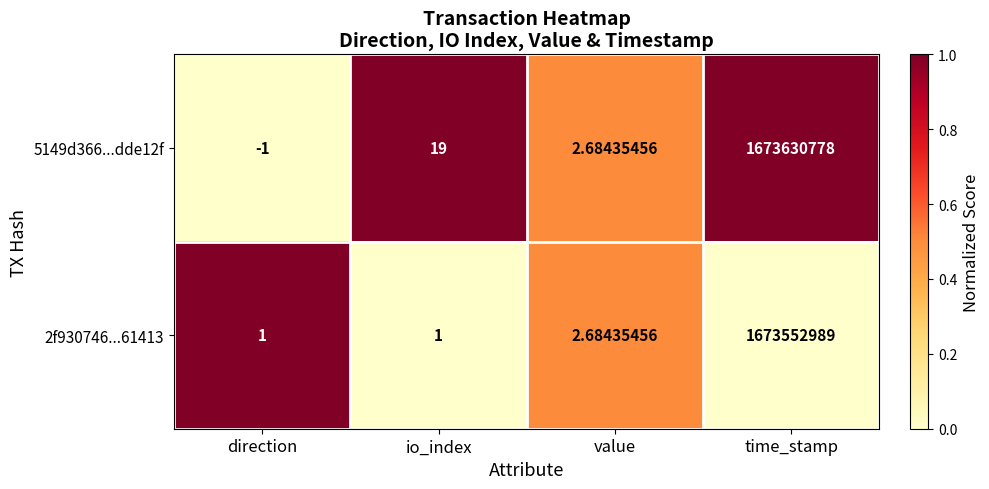

Is the value of 5149d366...dde12f at direction greater than the value of 2f930746...61413 at direction?

No